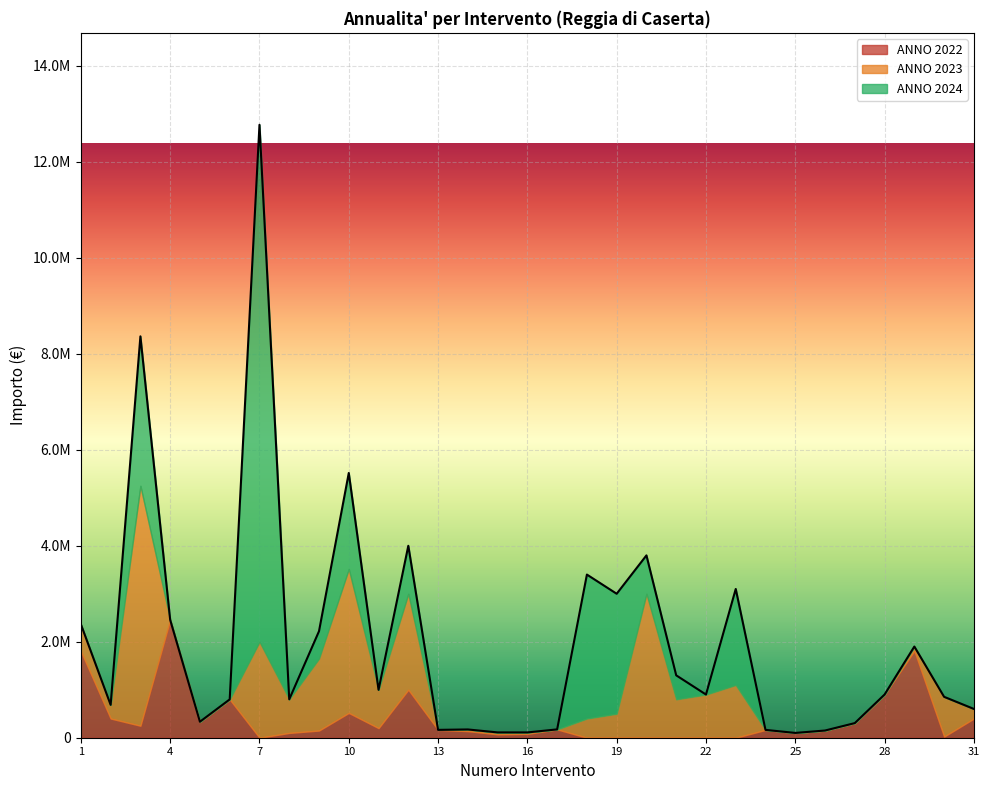

List the series in order of their peak value, highest first.

ANNO 2024, ANNO 2023, ANNO 2022